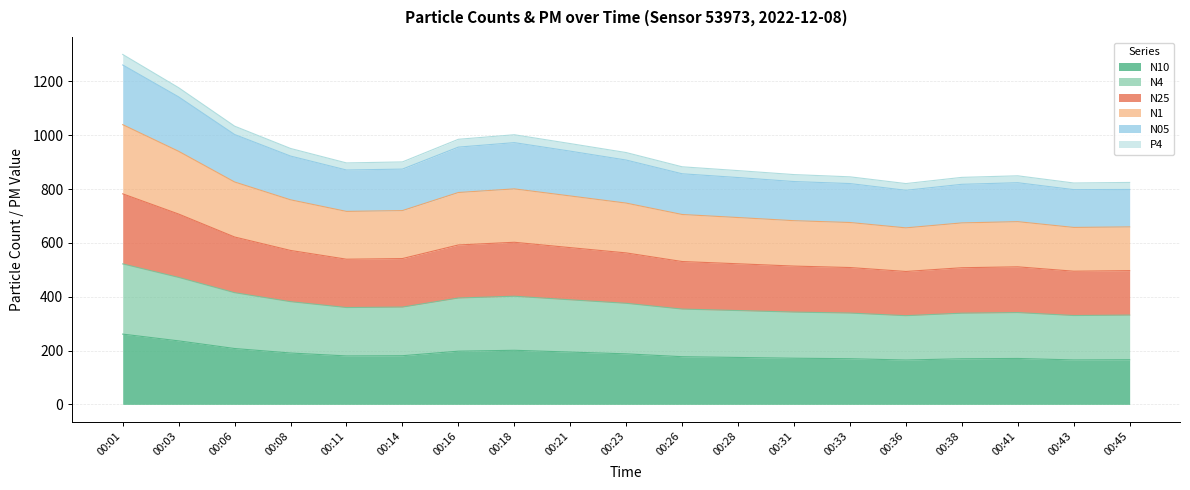

At which label is N25 closest to 638?

00:06